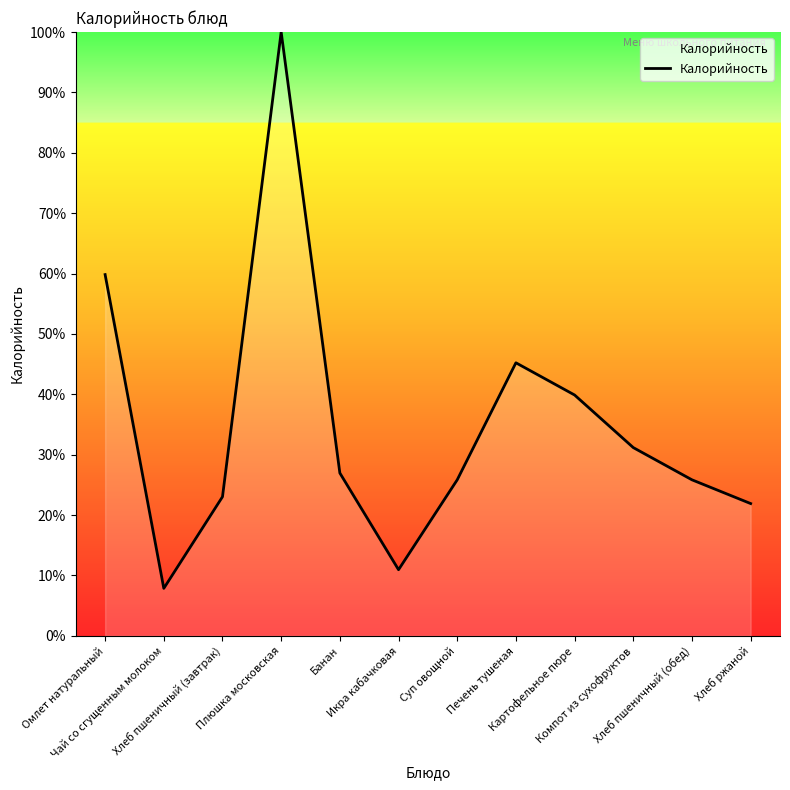

What is the greatest value displayed?

100.0